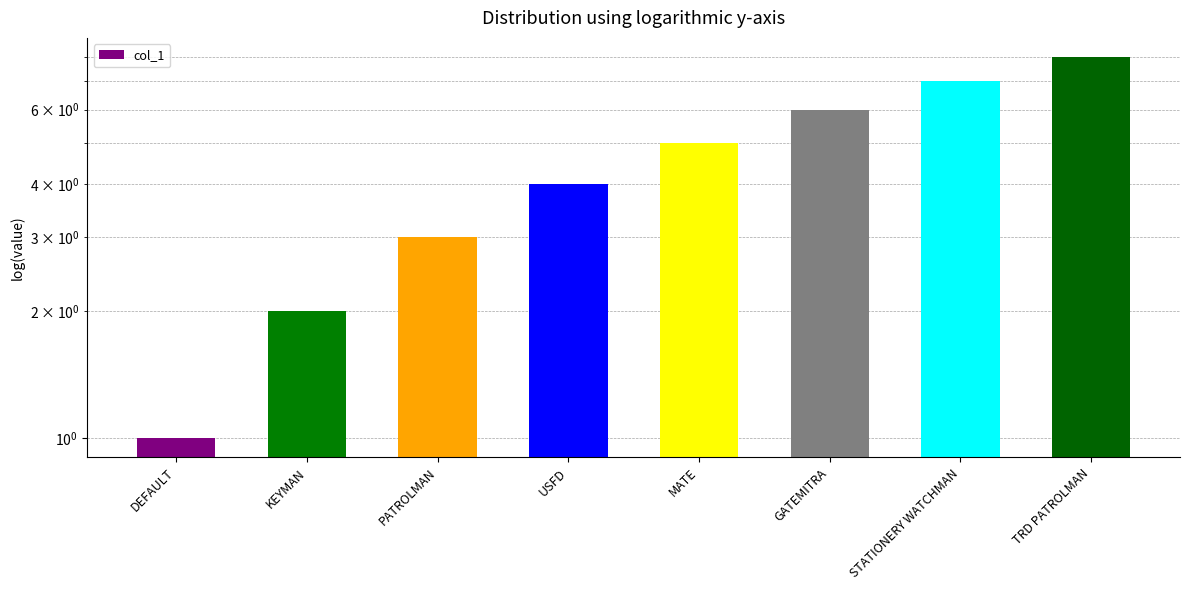

List the labels in order of value, largest first.

TRD PATROLMAN, STATIONERY WATCHMAN, GATEMITRA, MATE, USFD, PATROLMAN, KEYMAN, DEFAULT